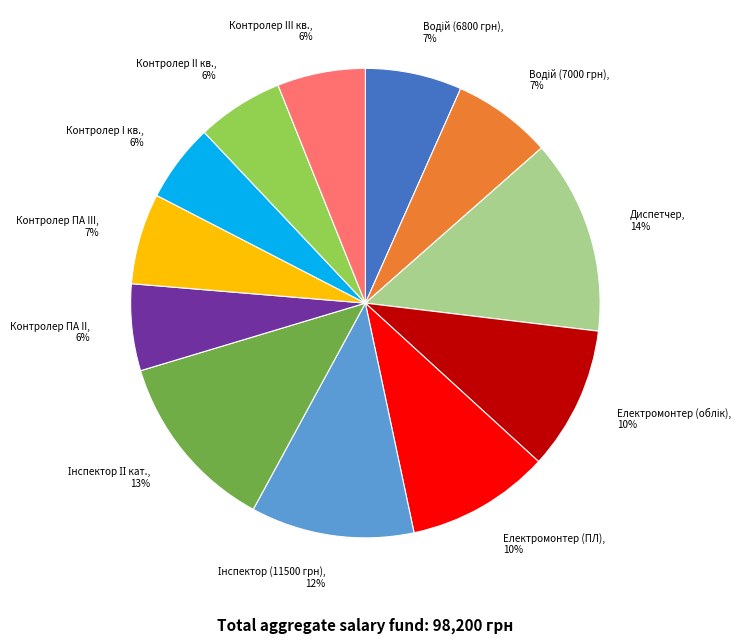

How many slices are in this pie chart?

12